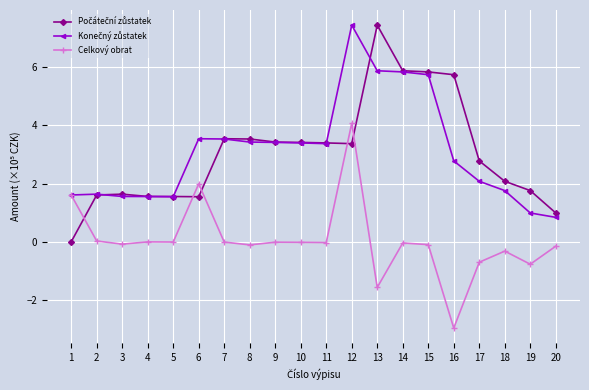

The Celkový obrat series shows 2.0 at 6. True or false?

True